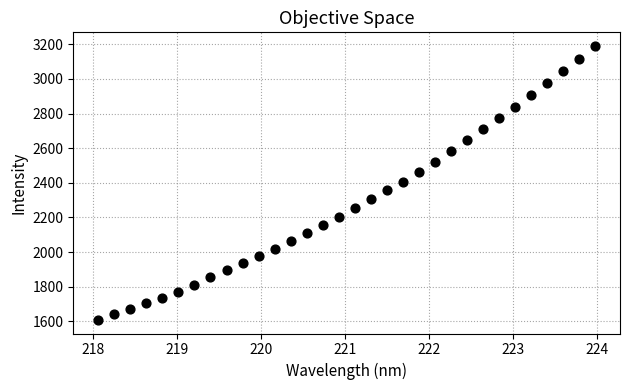

What is the range of Y values (max minus min)?

1580.5